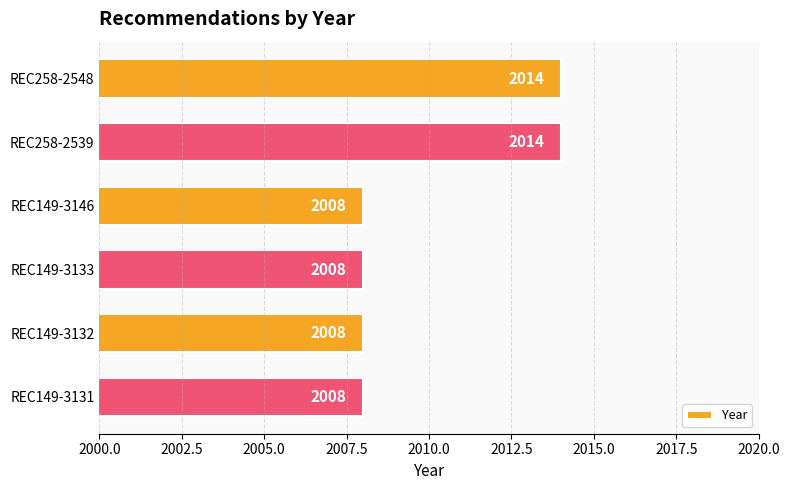

Does the chart contain any negative values?

No